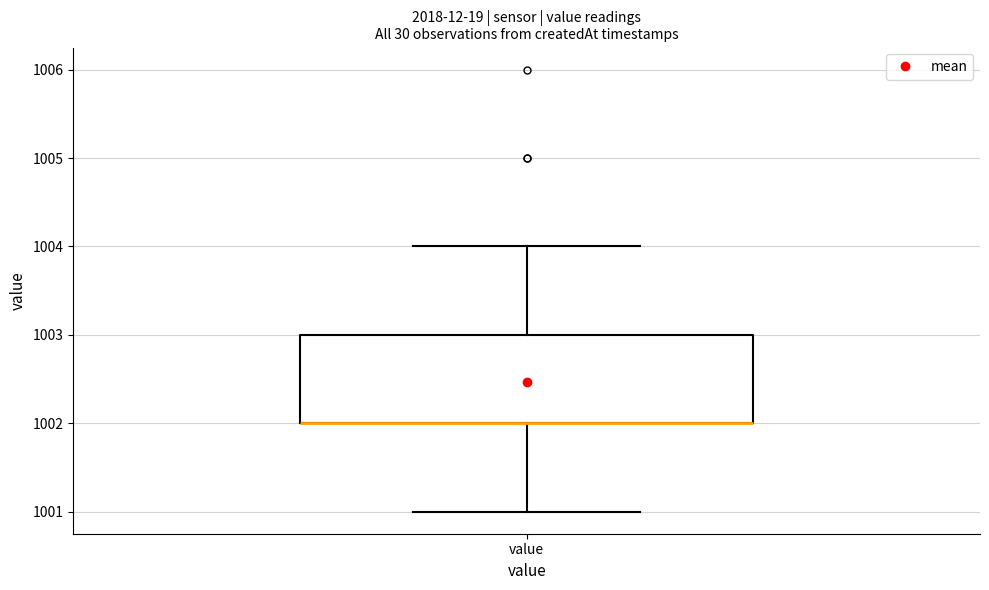

Where does the lower whisker of the box for value end on the y-axis? The values are not printed on the chart, so give them approximately, as read against the axis.

1001